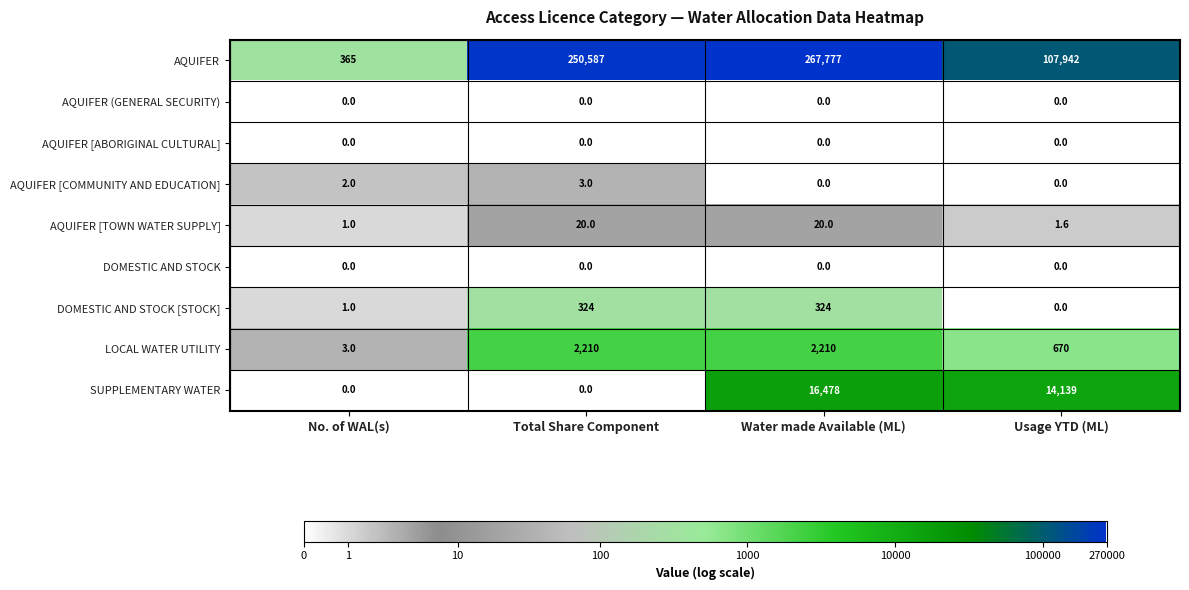

Is it true that LOCAL WATER UTILITY equals 670.0 at Usage YTD (ML)?

True